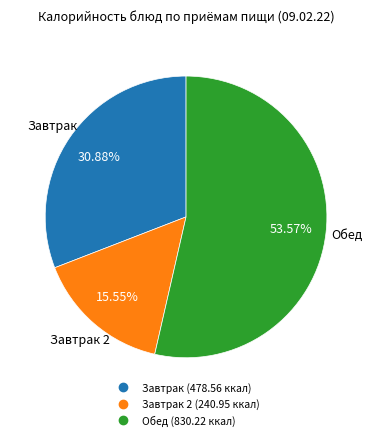

Is there any slice that represents more than half of the pie?

Yes